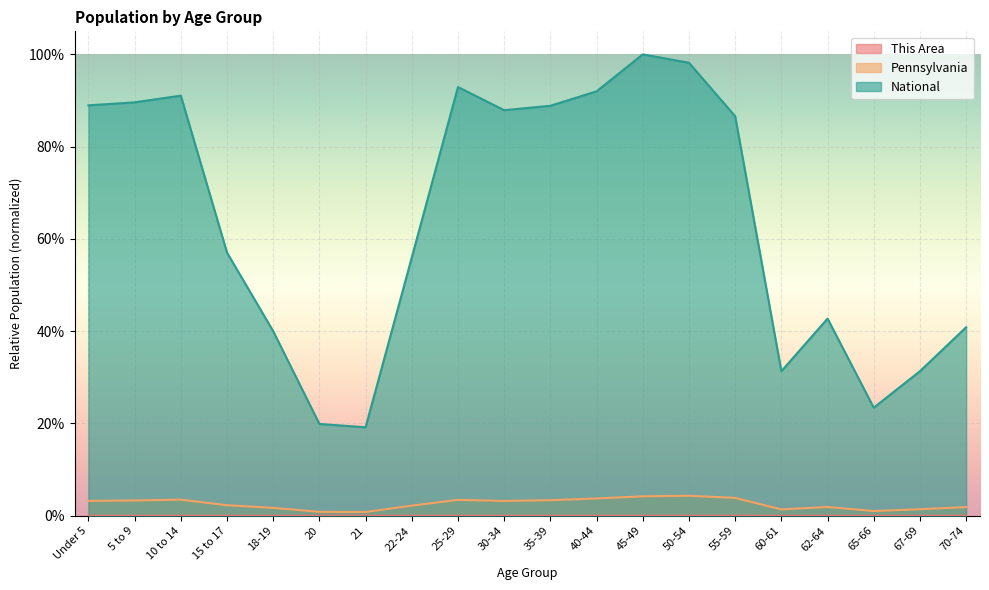

What is the spread (max minus min) of values at 62-64?

0.4